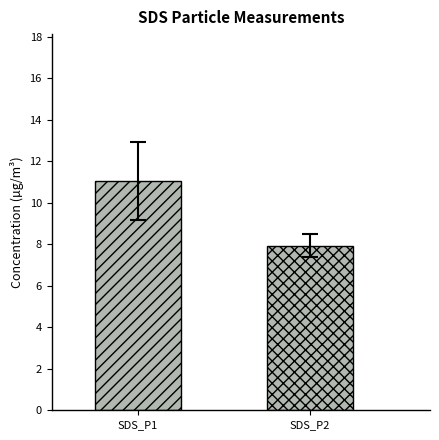

How many data points does each series have?

1